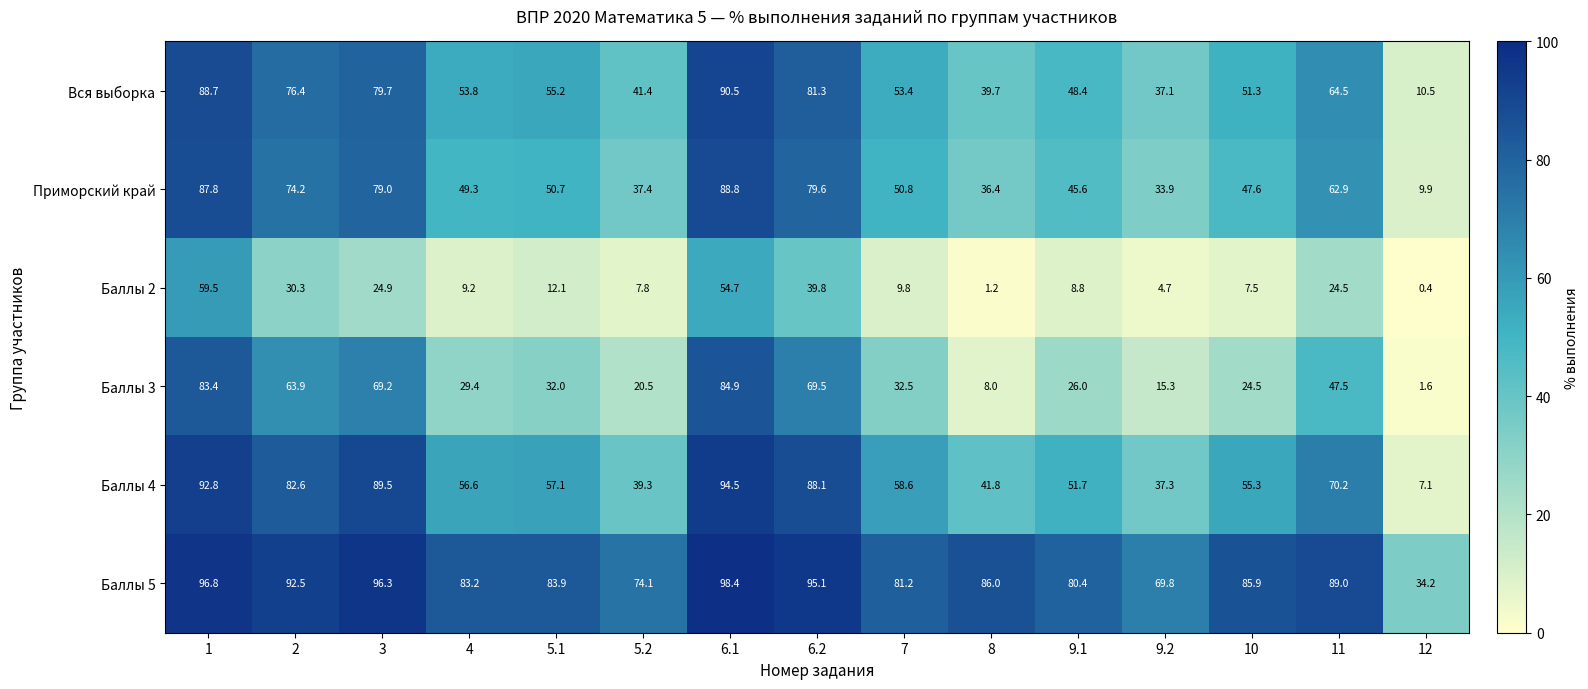

How many data points does each series have?

15